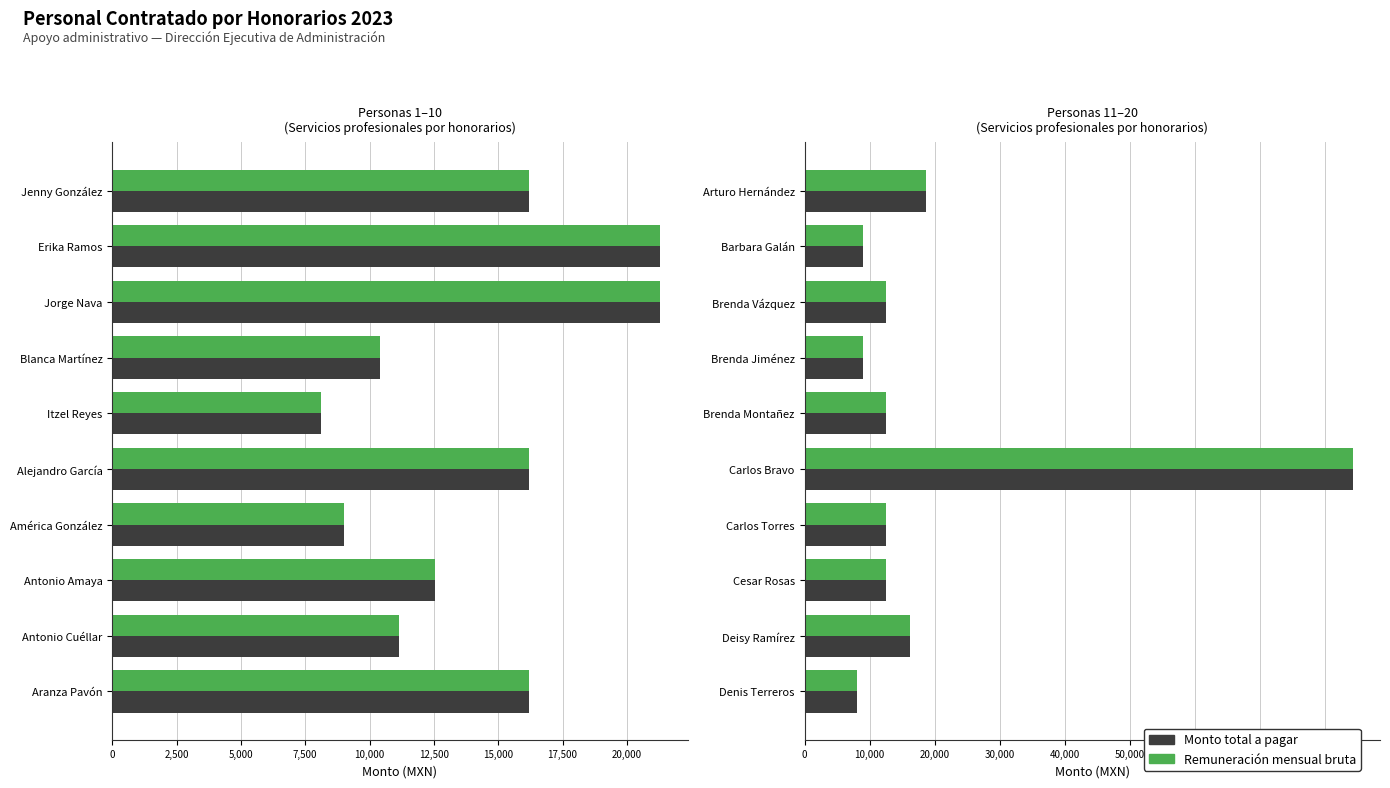

How many groups of bars are there?

10